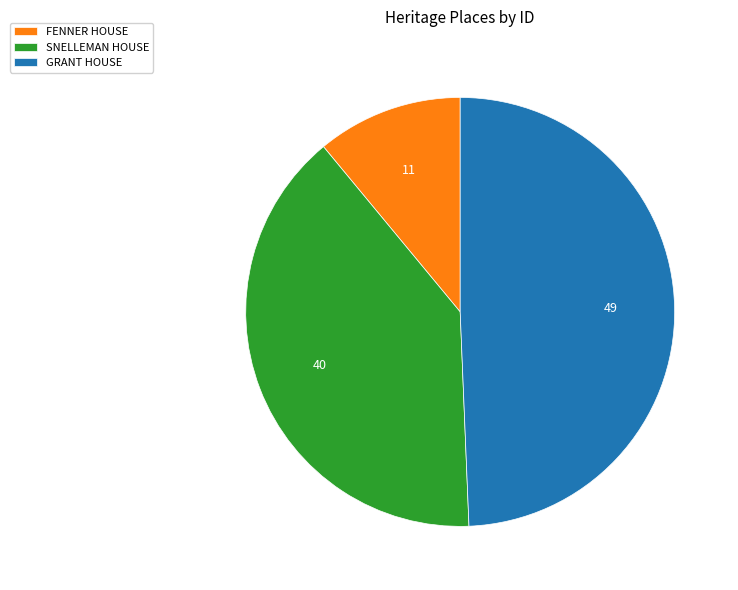

Which slice is the largest?

GRANT HOUSE